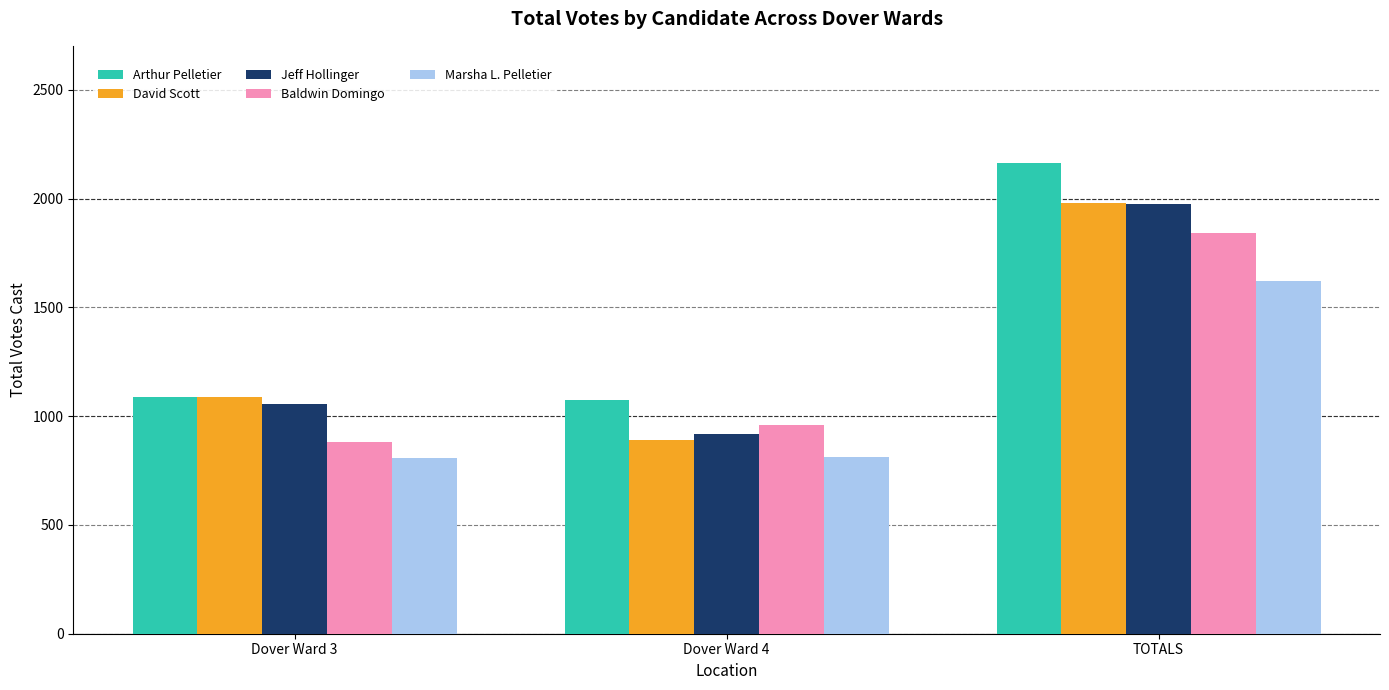

Count the number of categories in the chart.

3